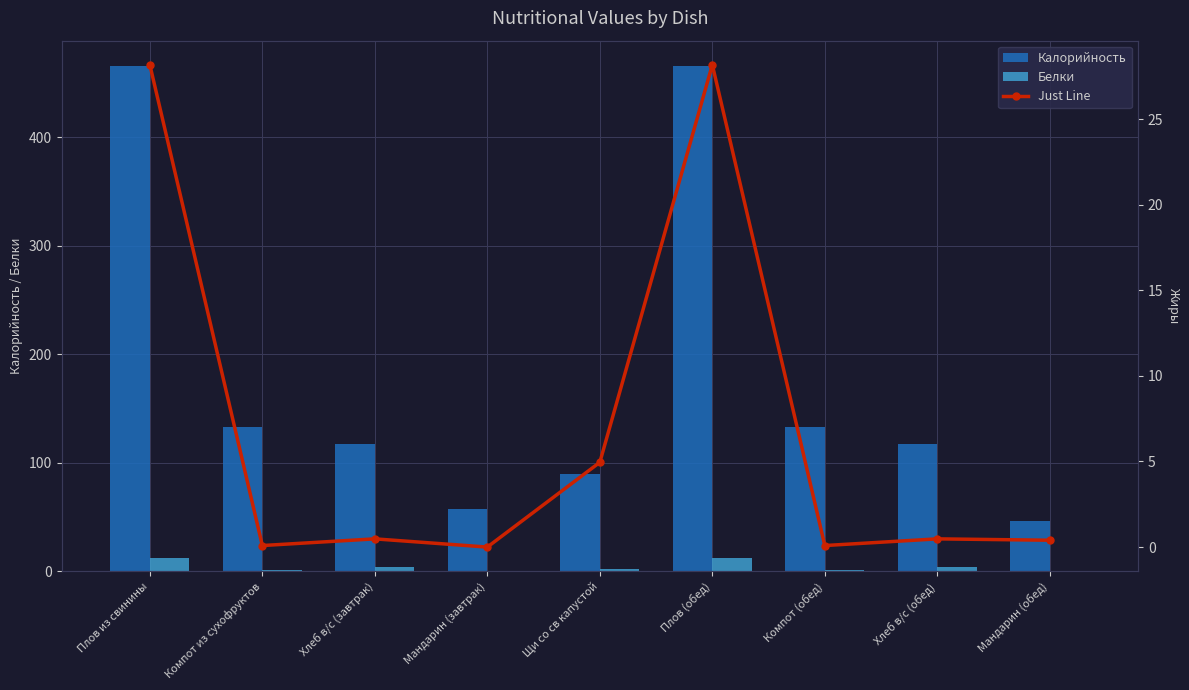

Count the number of categories in the chart.

9